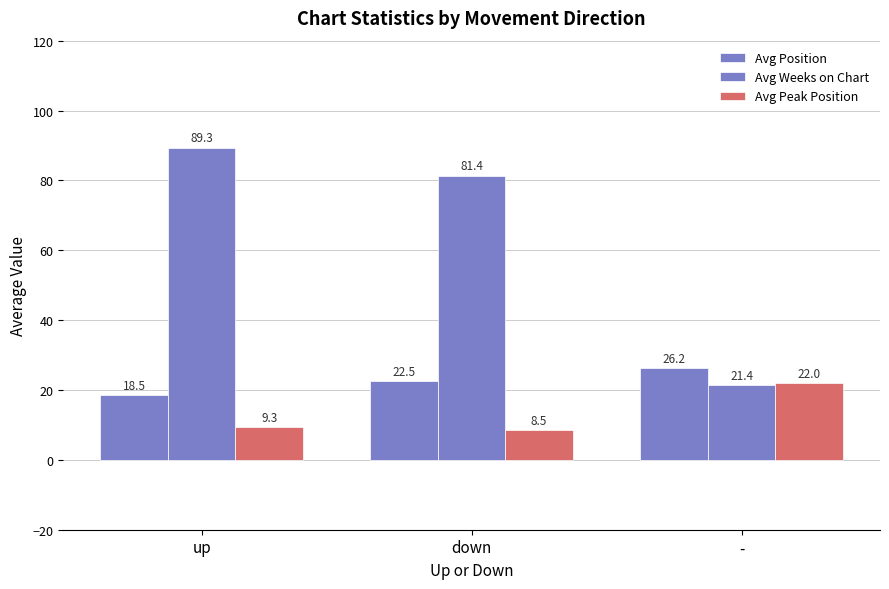

What is the sum of the Avg Position values at down and -?

48.7